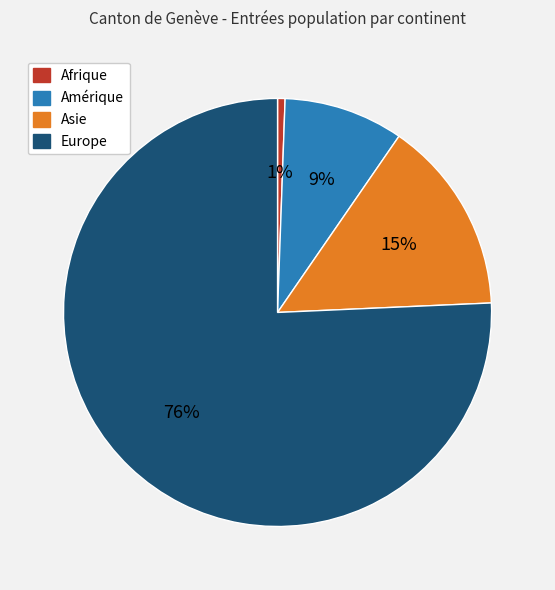

Does Europe represent more than half of the total?

Yes